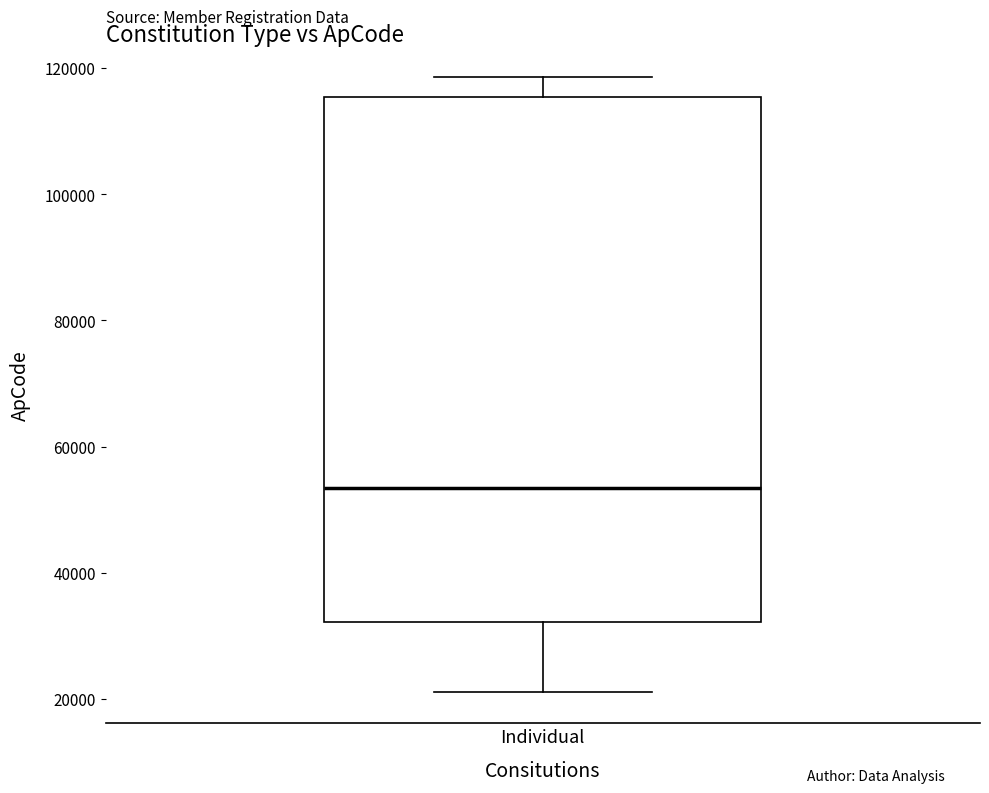

Where is the lower edge of the box for Individual on the y-axis? The values are not printed on the chart, so give them approximately, as read against the axis.

32000